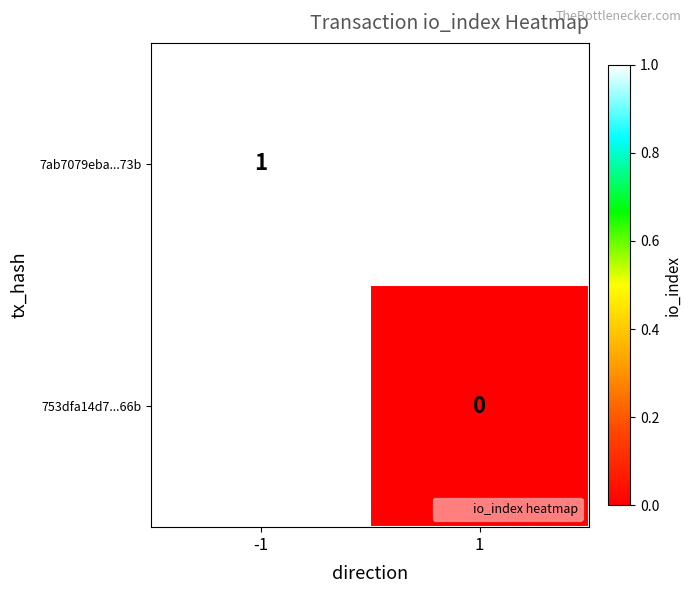

At how many categories does at least one series exceed 0?

1